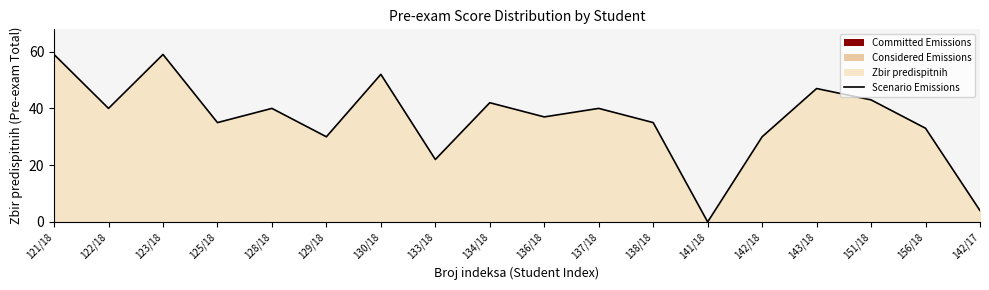

How many values are below 40?

9